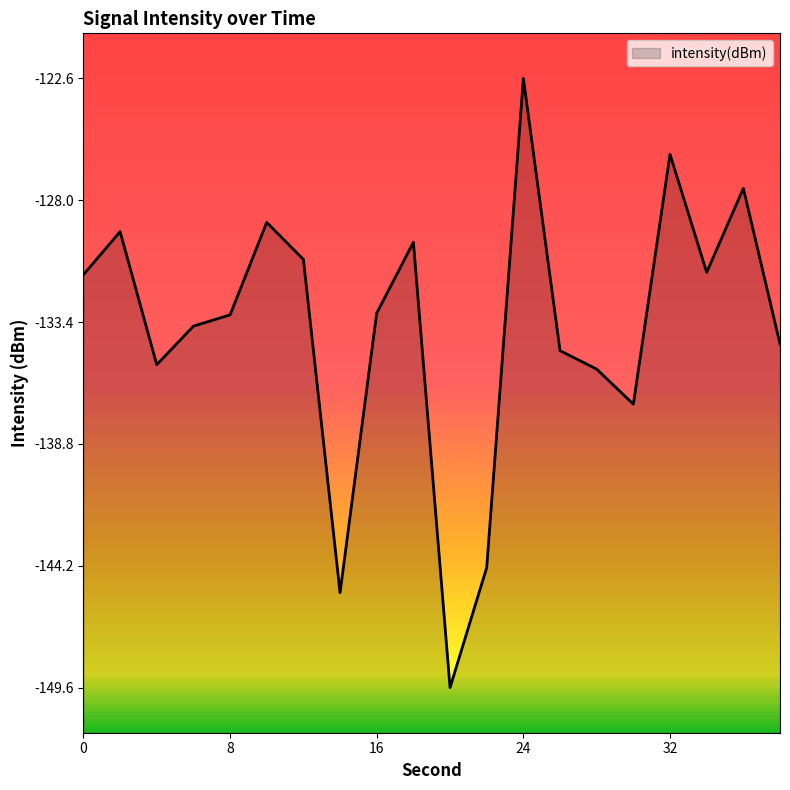

True or false: the data shows -144.3 at 22.

True